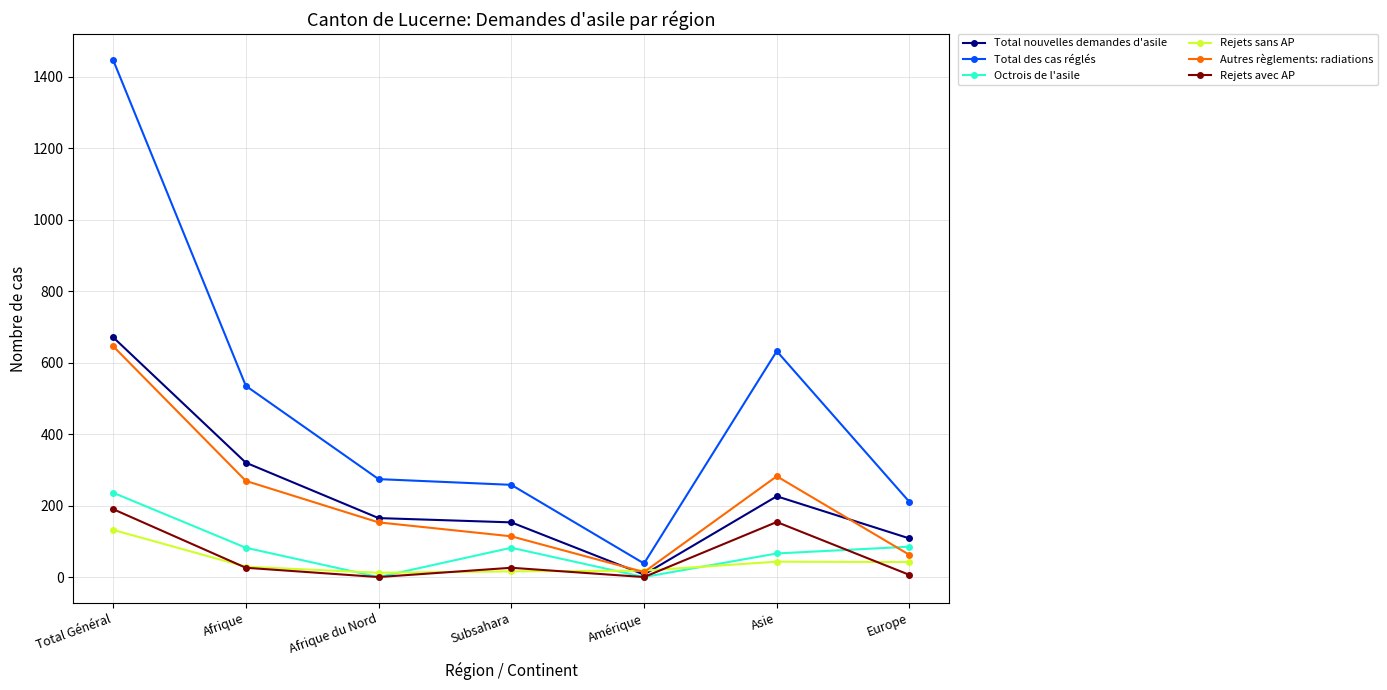

What is the label of the 5th point from the left?

Amérique